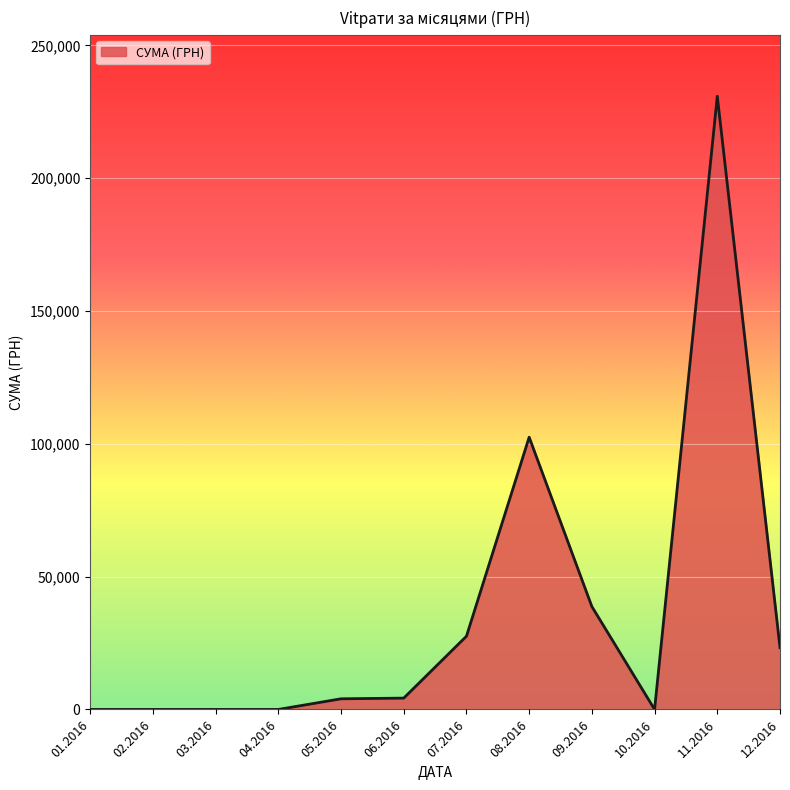

What is the smallest value displayed?

0.0